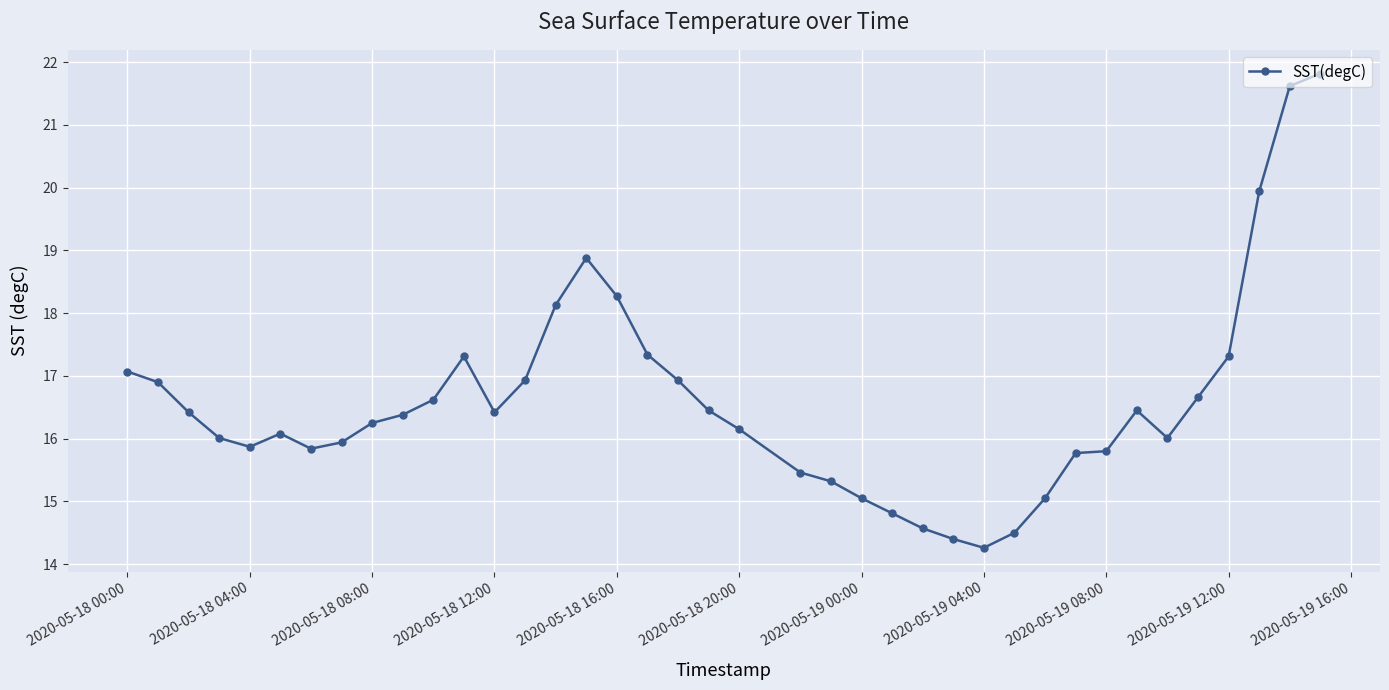

How many lines are shown in the chart?

1